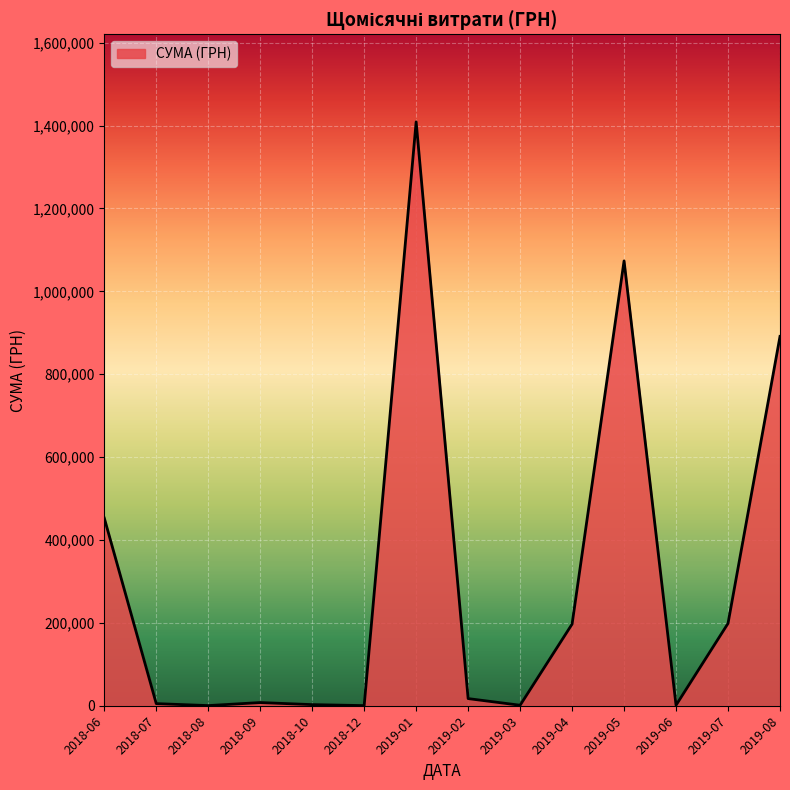

Is it true that the value at 2019-04 is 197030.9?

True